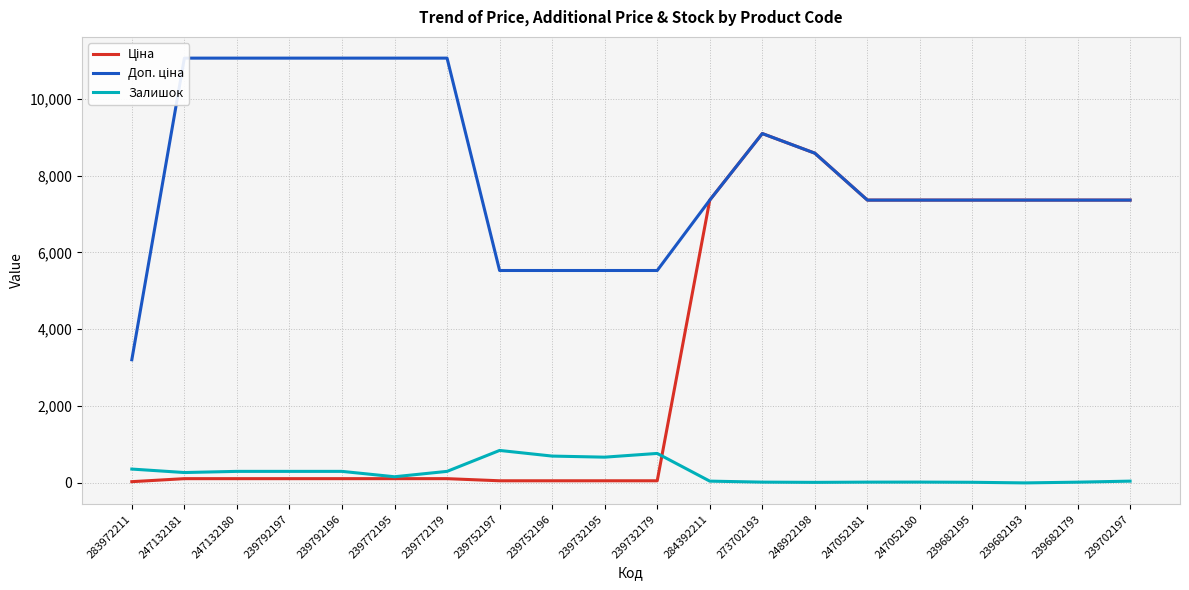

Is the value of Залишок at 239752196 greater than the value of Доп. ціна at 247132180?

No